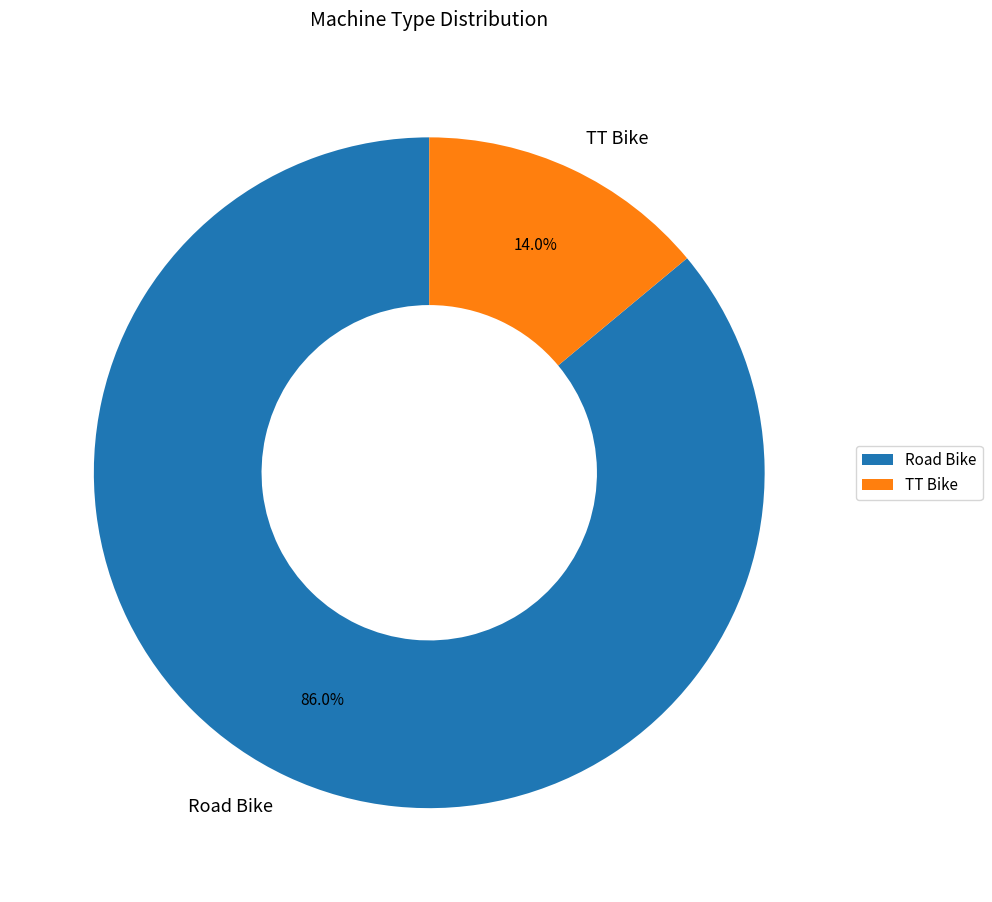

How many slices are in this pie chart?

2